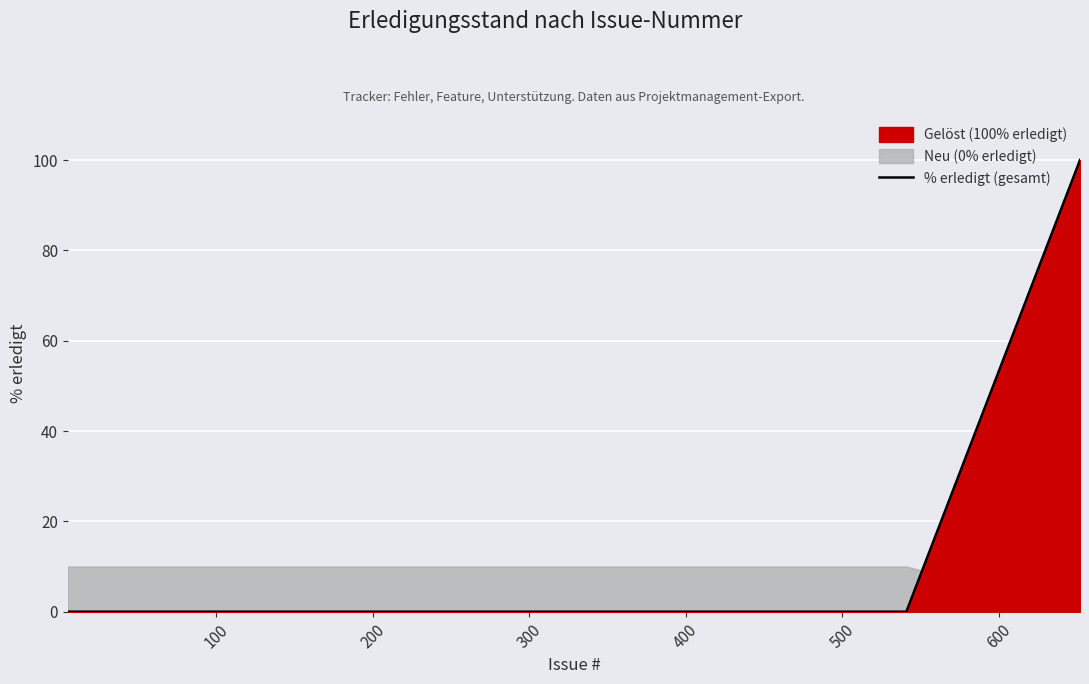

What is the label of the 15th point from the right?

25